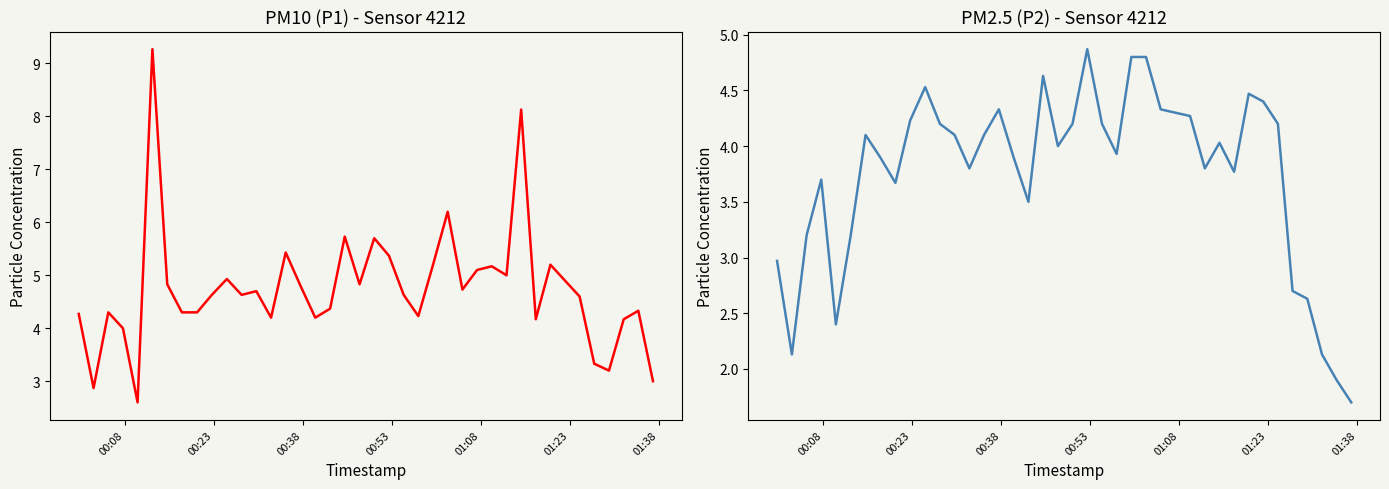

True or false: P1 and P2 cross at least once.

False